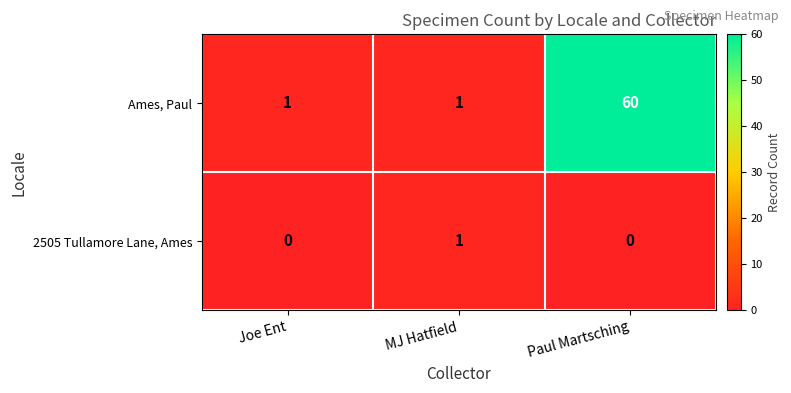

At which category does the chart reach its peak across all series?

Paul Martsching